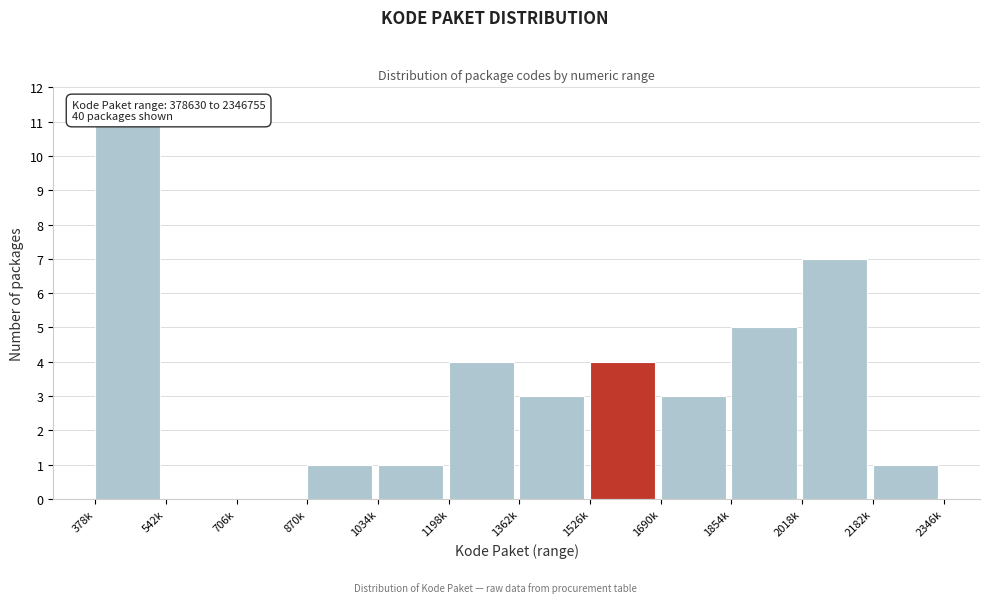

Reading left to right, transcribe all the data shown in this chart.

378k=11	542k=0	706k=0	870k=1	1034k=1	1198k=4	1362k=3	1526k=4	1690k=3	1854k=5	2018k=7	2182k=1